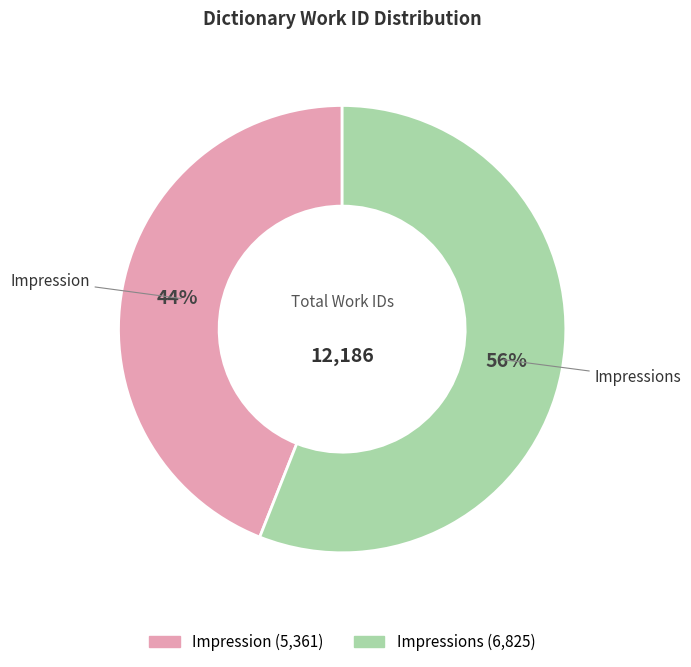

Is it true that Impression is 44% of the pie?

True